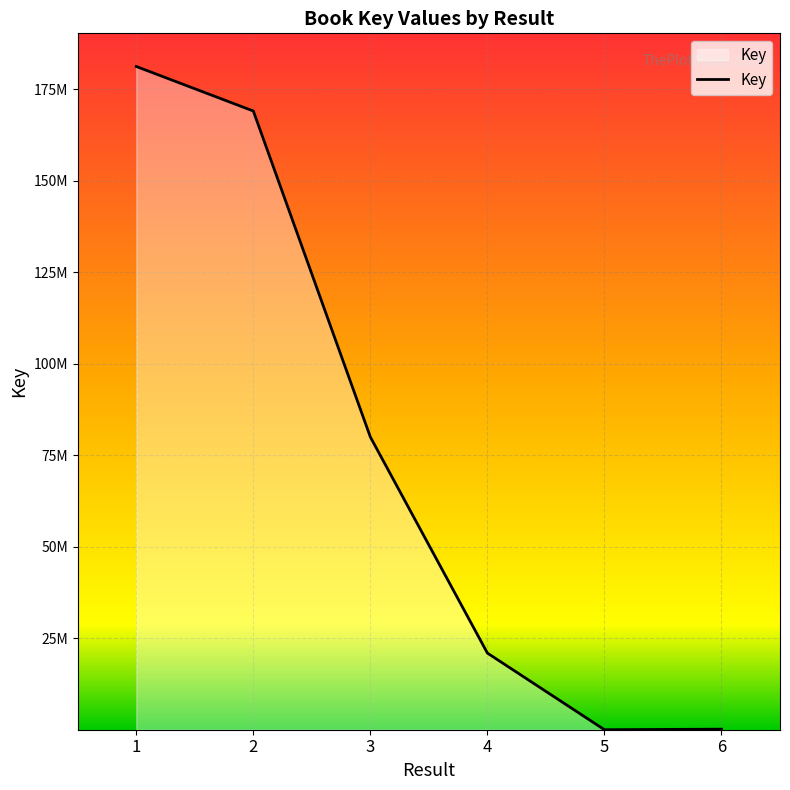

Rank the categories by value from lowest to highest.

5, 6, 4, 3, 2, 1